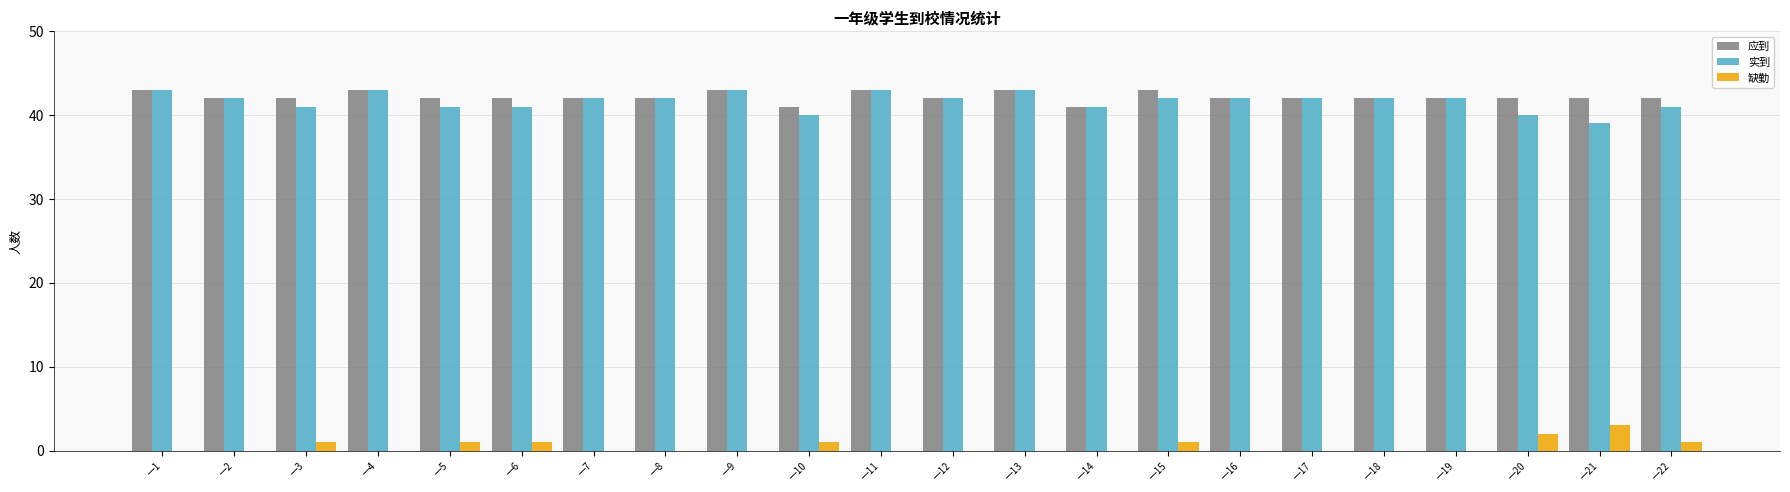

Is the value of 缺勤 at 一1 greater than the value of 实到 at 一16?

No